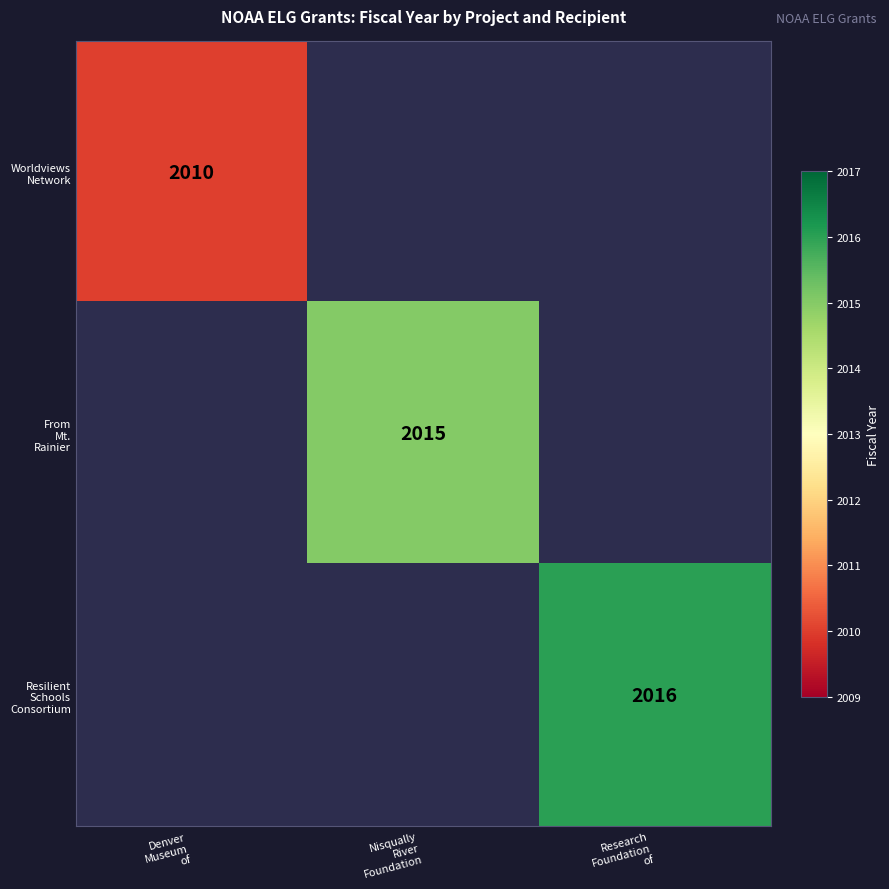

Rank the series by their maximum value, from lowest to highest.

Worldviews Network, From Mt. Rainier, Resilient Schools Consortium